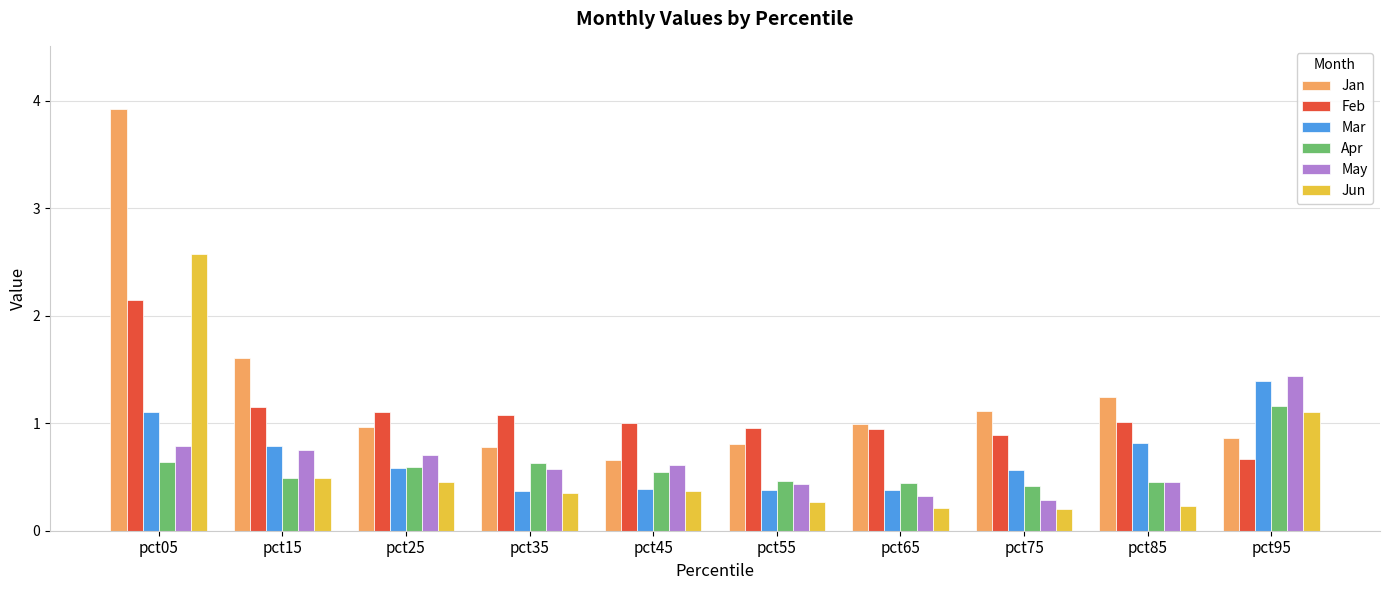

Are the bars grouped side by side (vs. stacked)?

Yes